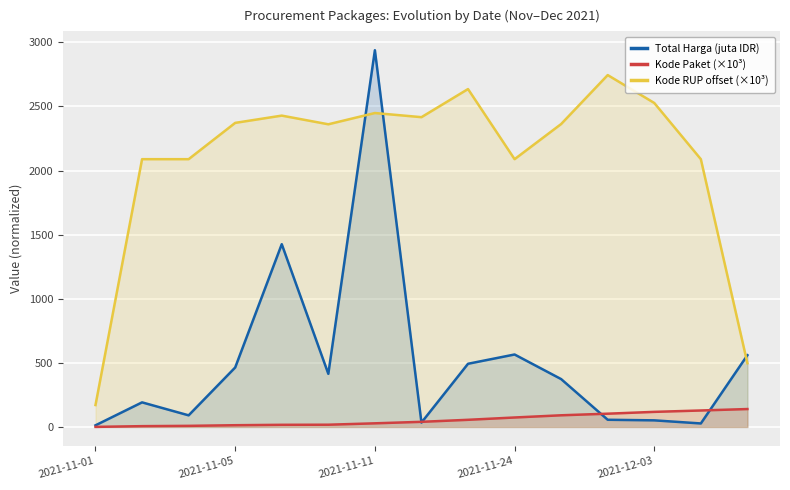

Which series has the largest total across all categories?

Kode RUP offset (×10³)